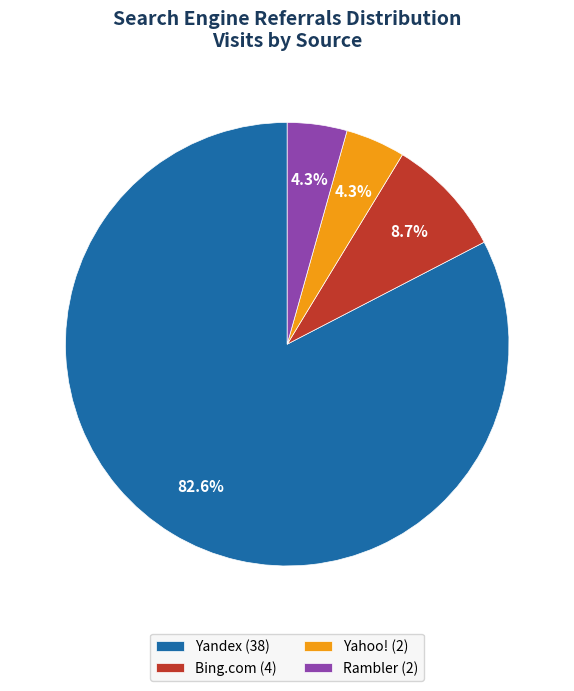

How many segments does this pie chart have?

4